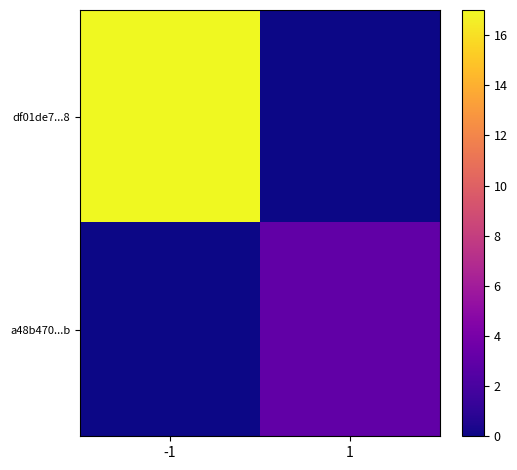

What is the spread (max minus min) of values at 1?

3